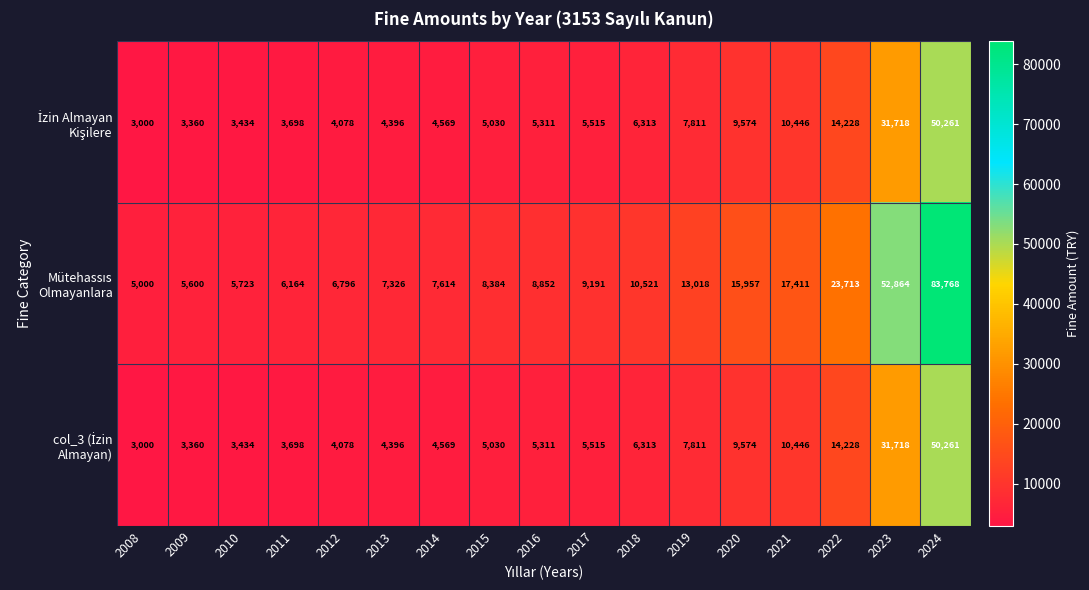

At how many categories does at least one series exceed 4667?

17